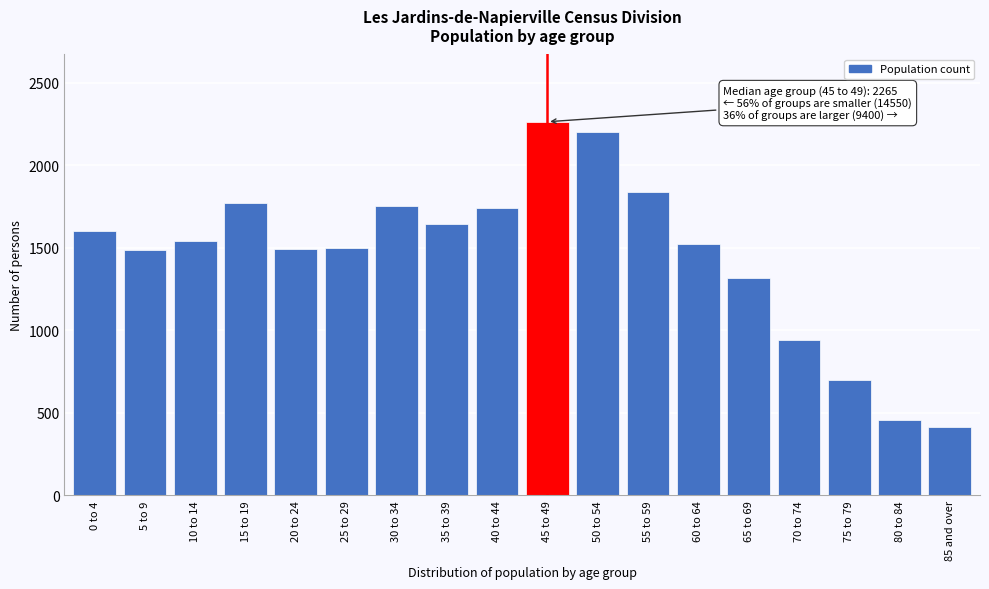

Is it true that the value at 5 to 9 is 1490?

True